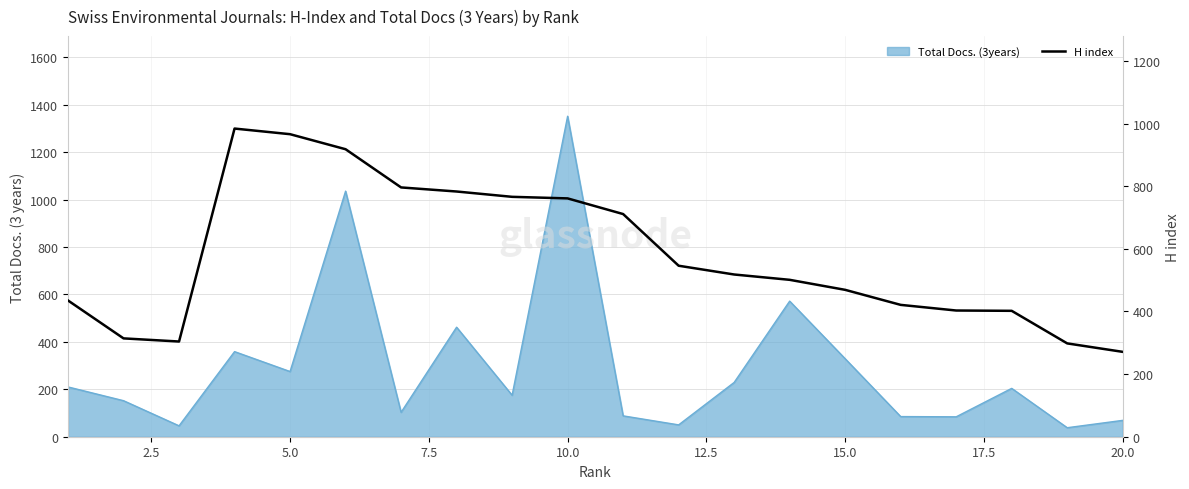

Reading left to right, what are all the values shown in this chart?

435	314	304	984	966	918	796	783	766	761	711	546	518	501	469	421	403	402	298	271